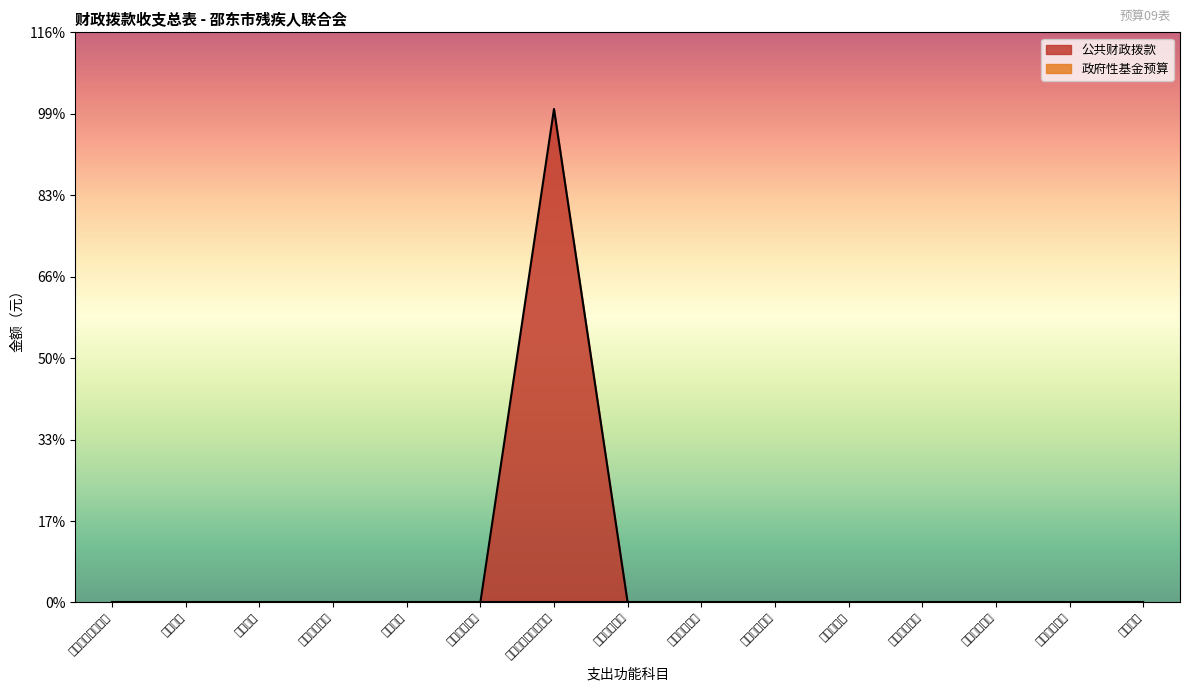

What is the sum of all values?

1211769